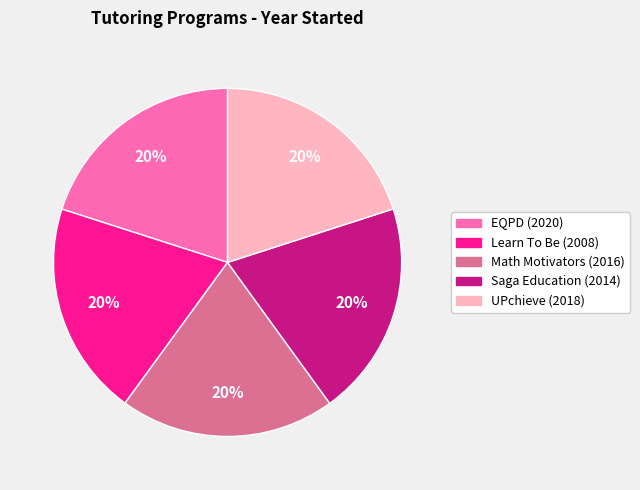

How many slices are in this pie chart?

5